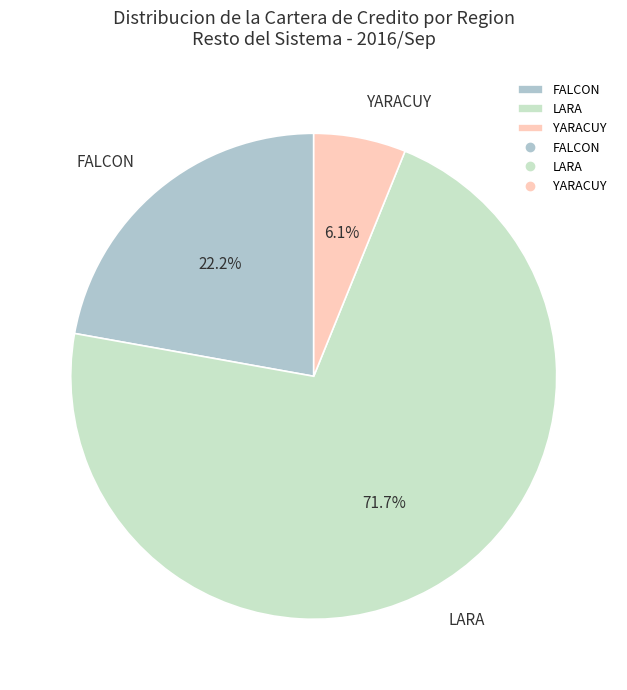

How much of the chart is everything except YARACUY?

93.9%